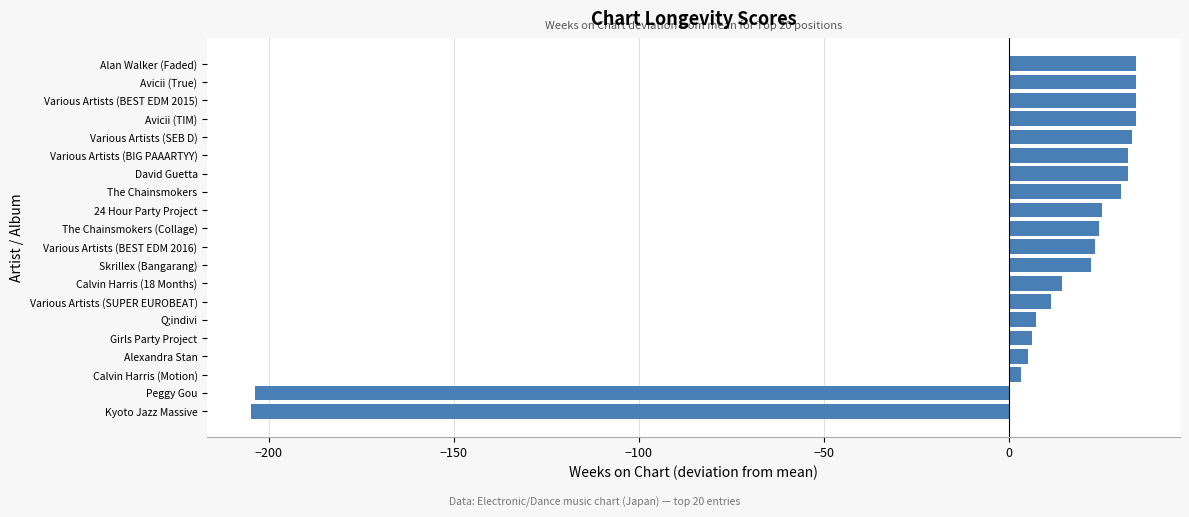

The chart shows a value of 47.9 at Various Artists (SEB D). True or false?

False